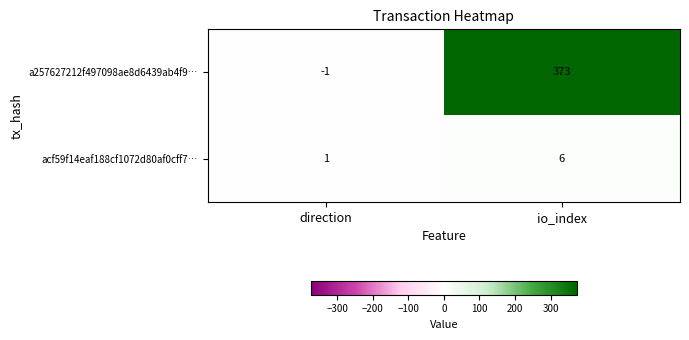

Which series has the largest range (max minus min)?

a257627212f497098ae8d6439ab4f9…